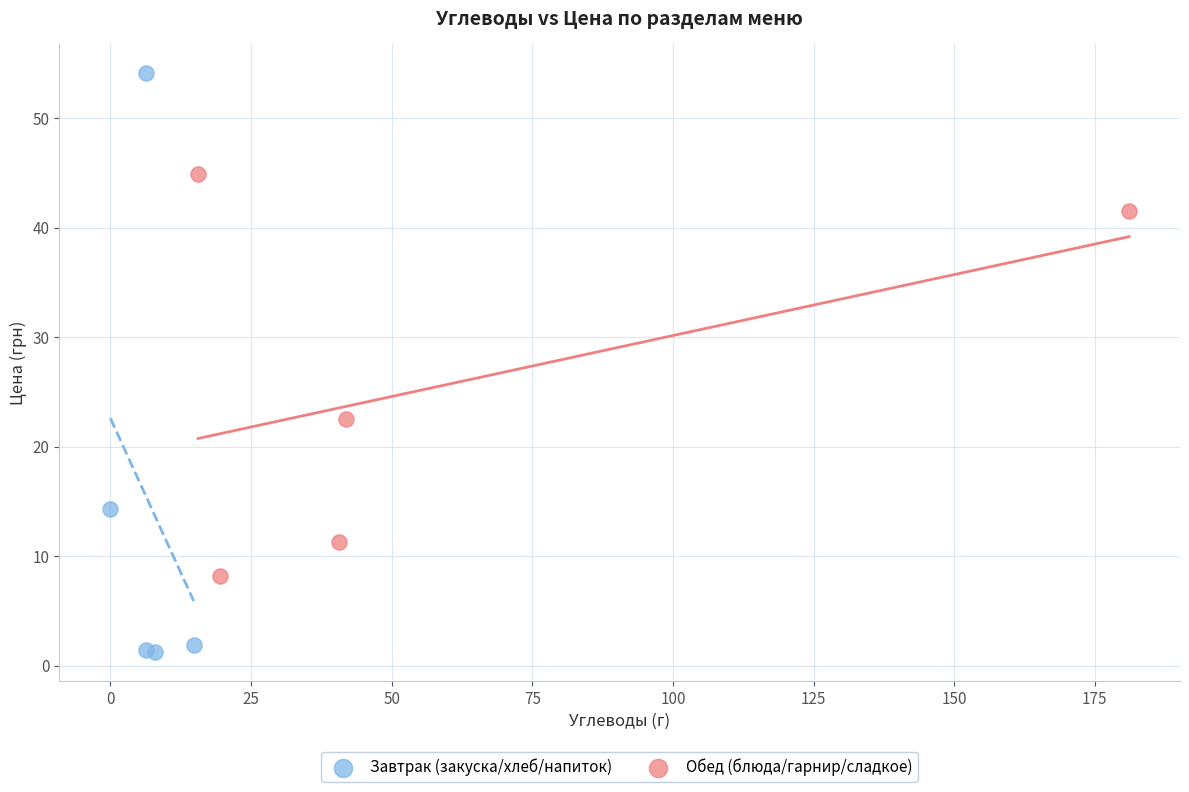

Which series reaches the minimum Y coordinate?

Завтрак (закуска/хлеб/напиток)